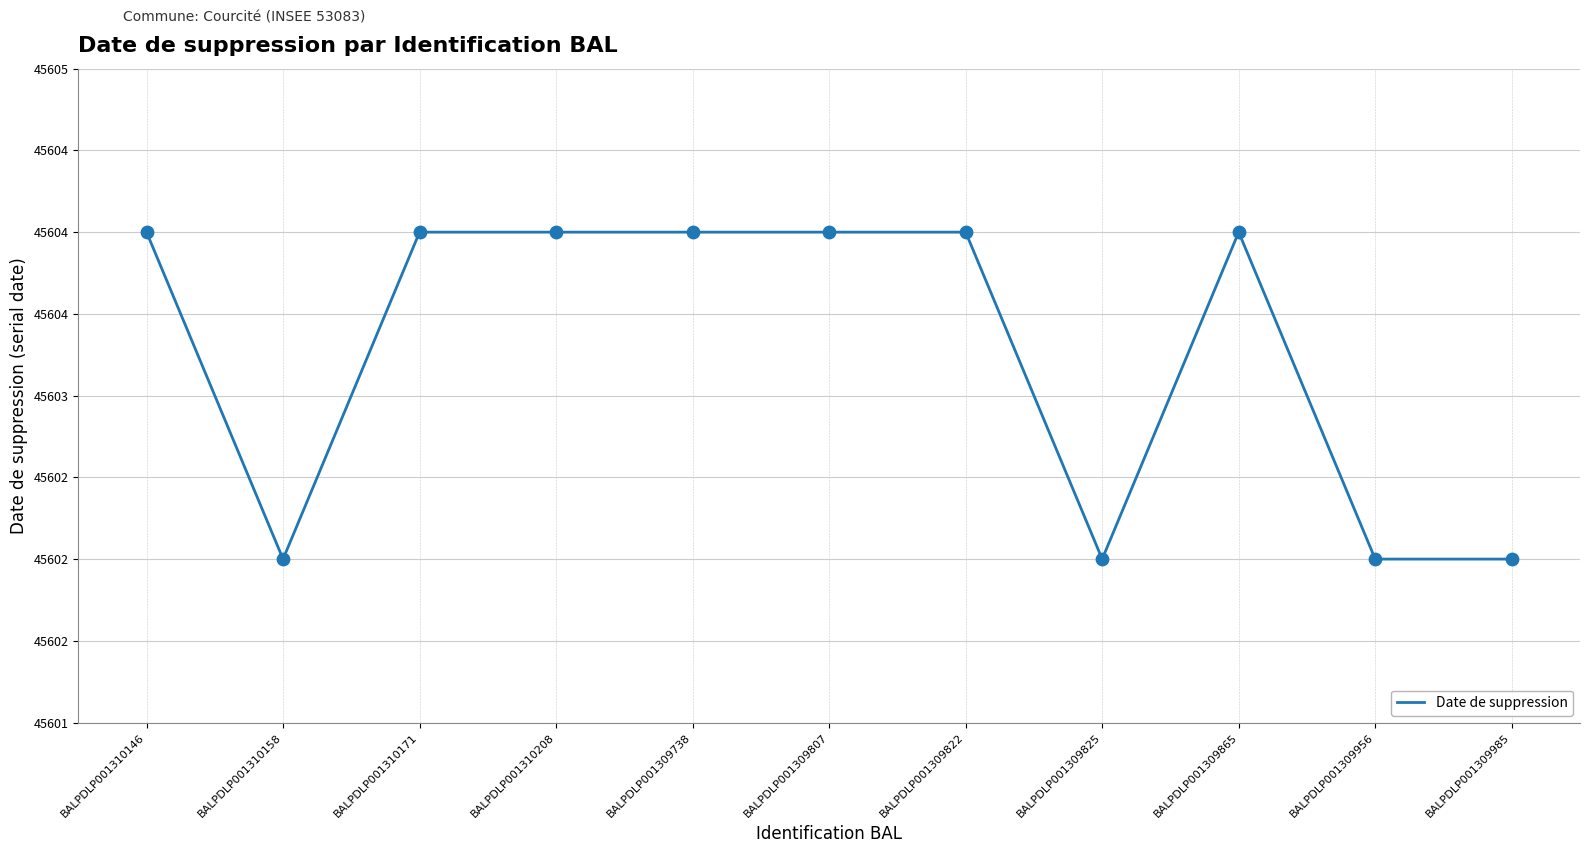

Which has a higher value, BALPDLP001309865 or BALPDLP001309825?

BALPDLP001309865